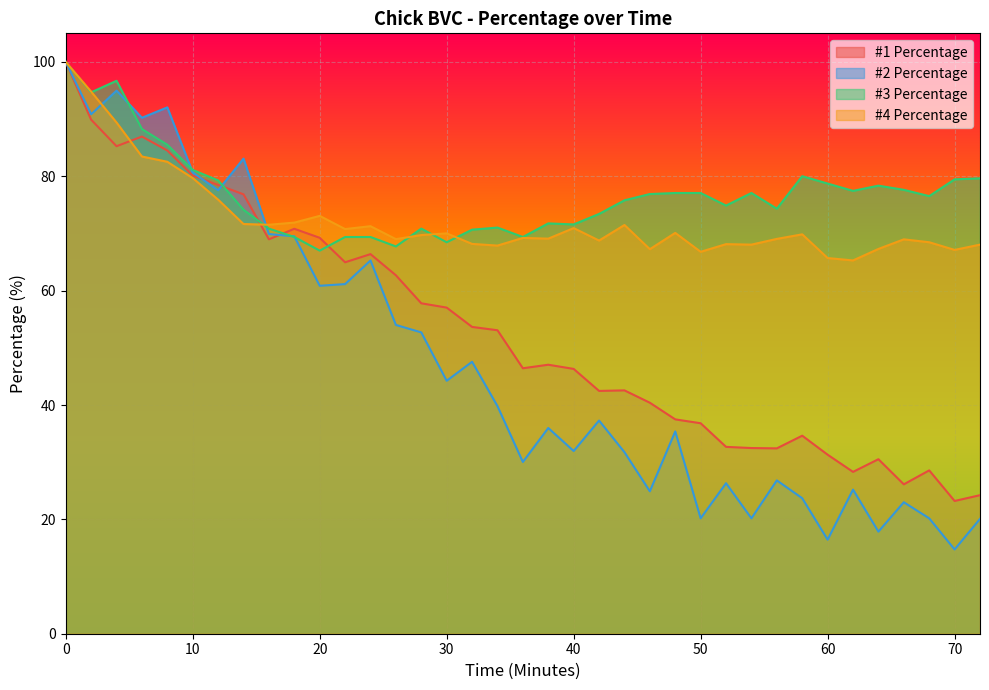

What is the maximum value shown in the chart?

100.0